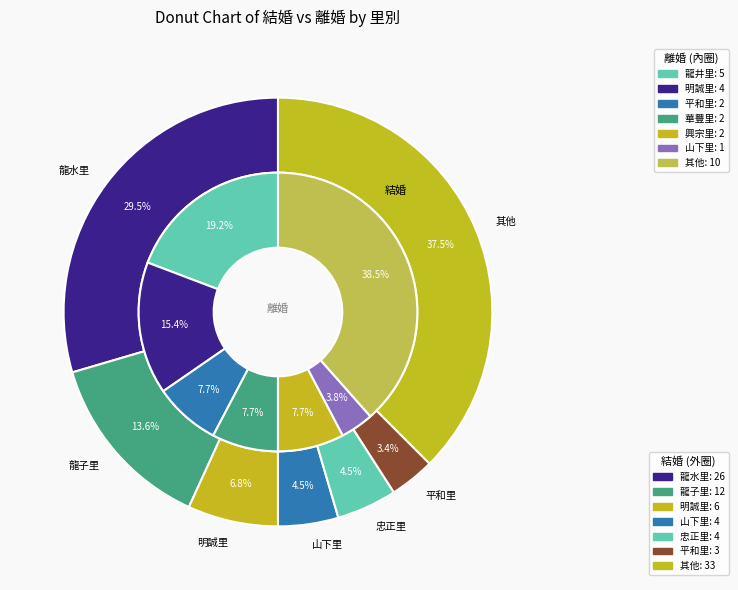

Does any single category account for the majority?

No